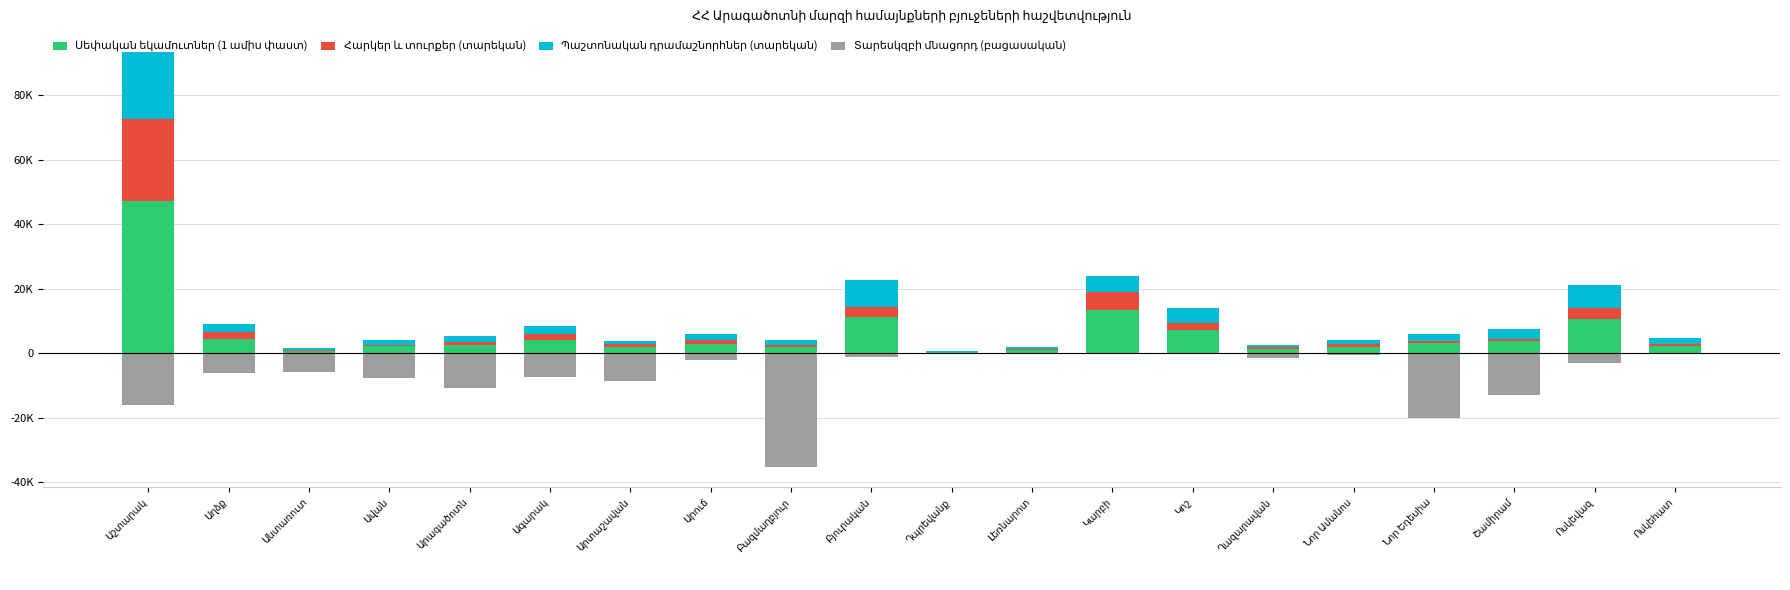

True or false: Սեփական եկամուտներ (1 ամիս փաստ) has a value of 3.8 at Շամիրամ.

True